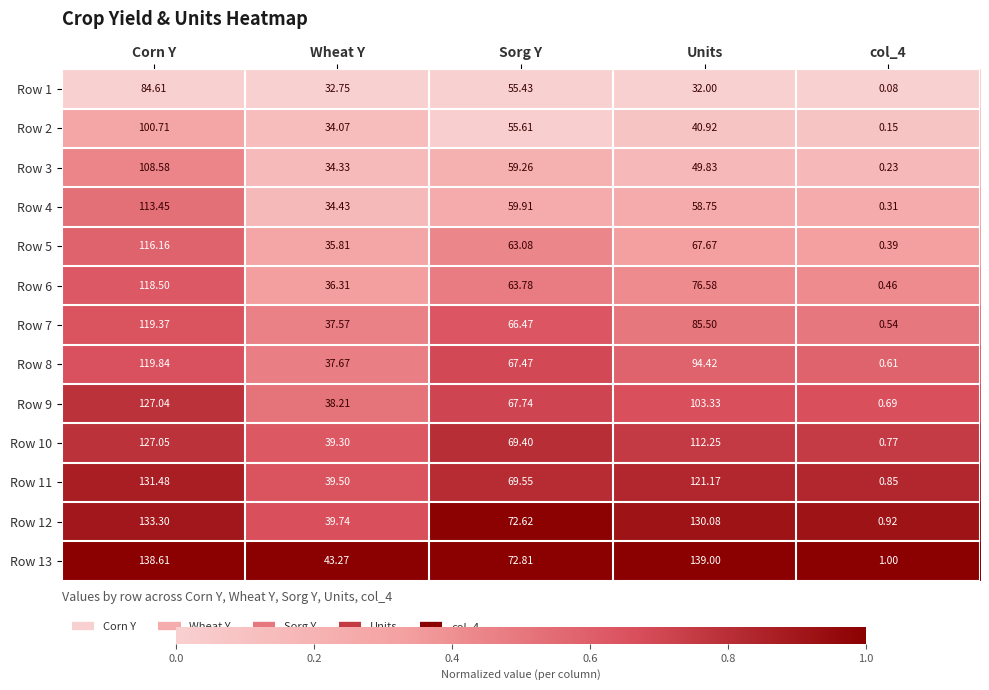

At which category does the chart reach its peak across all series?

Units